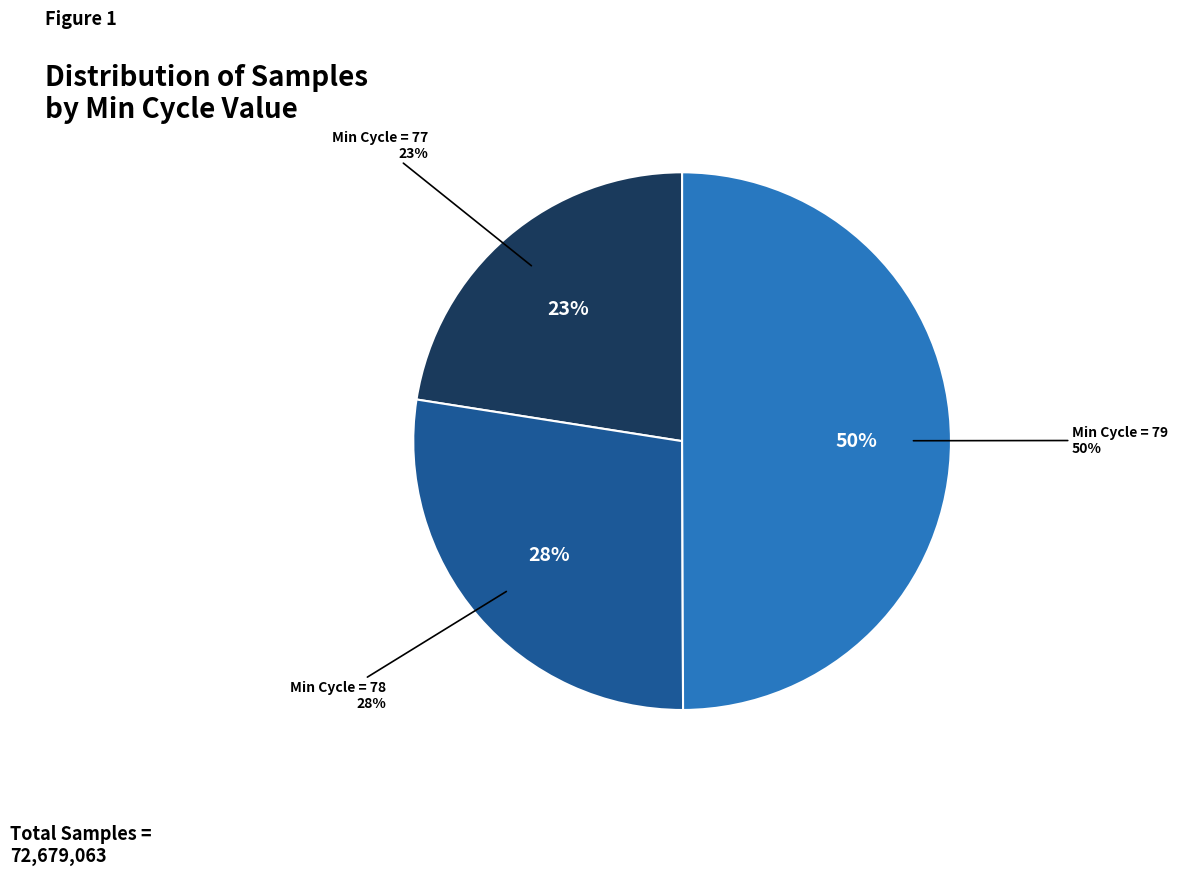

Does any single category account for the majority?

No